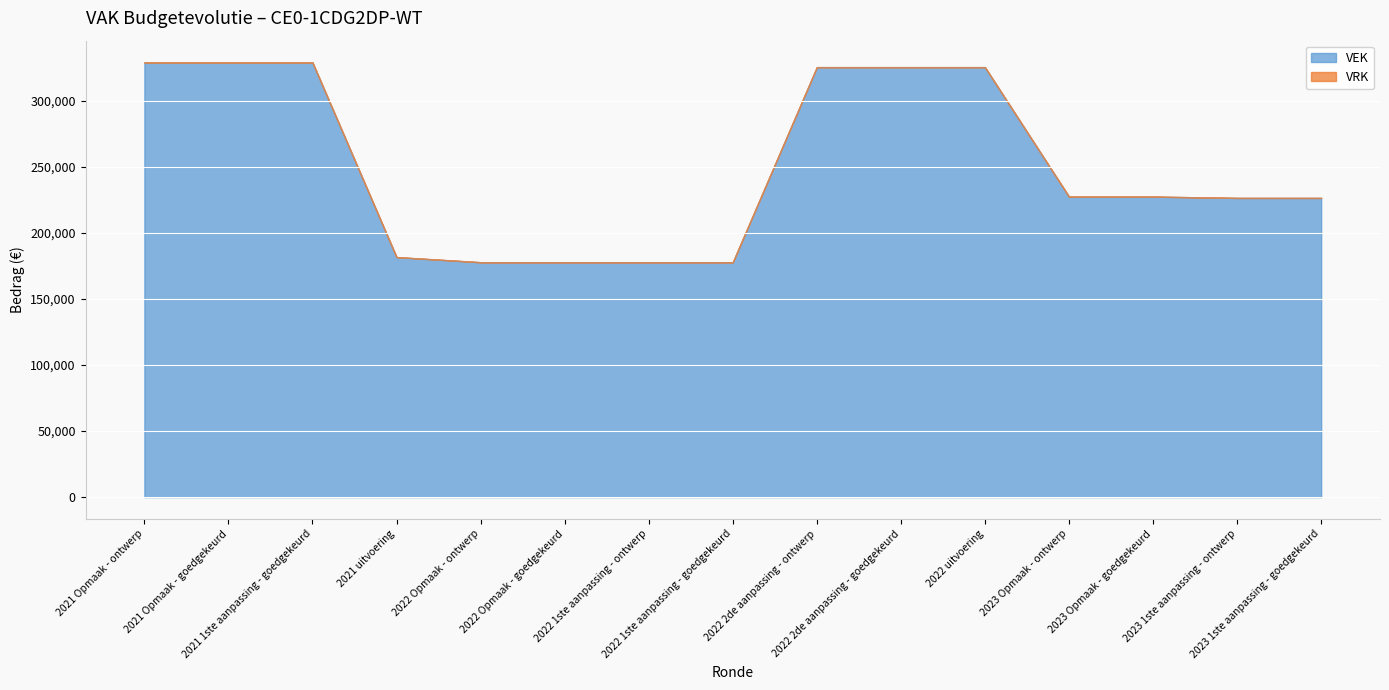

True or false: VEK and VRK intersect in this chart.

False